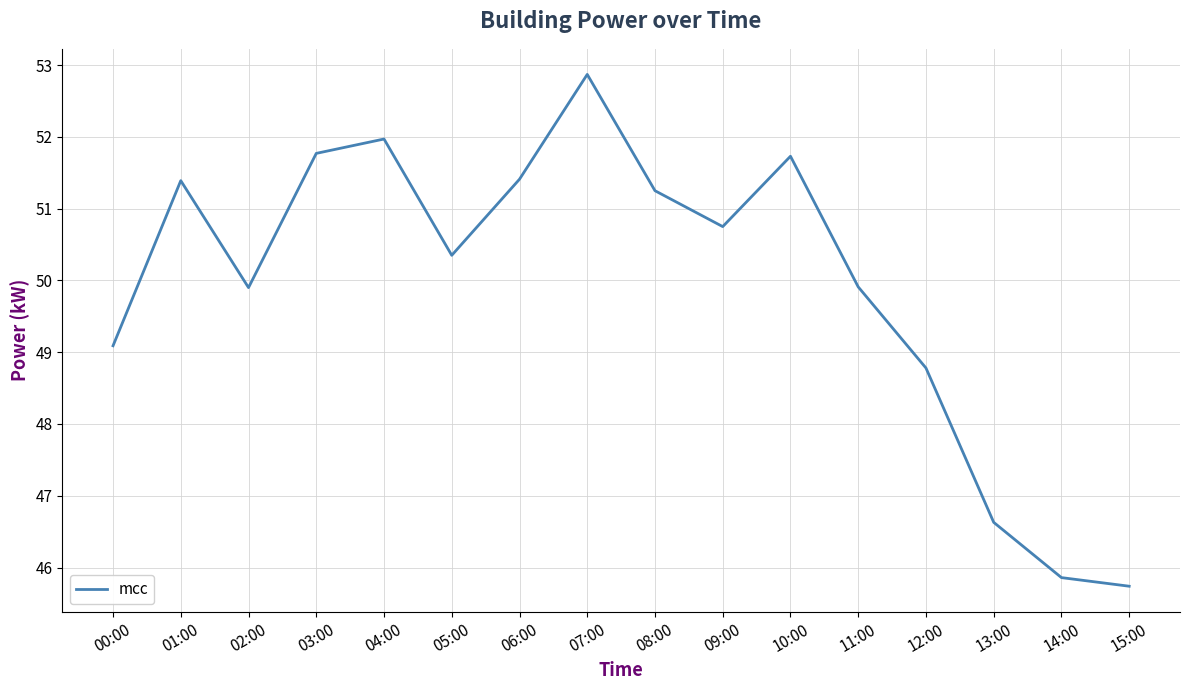

What is the change in value from 08:00 to 15:00?

-5.5